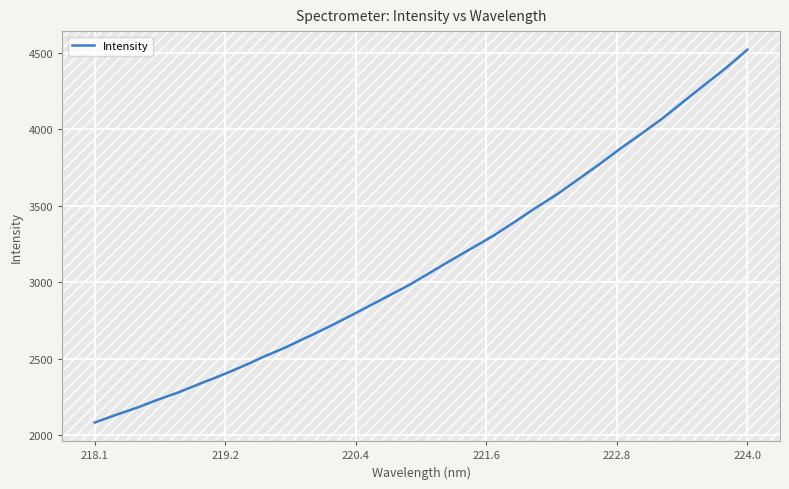

What is the maximum value shown in the chart?

4520.6